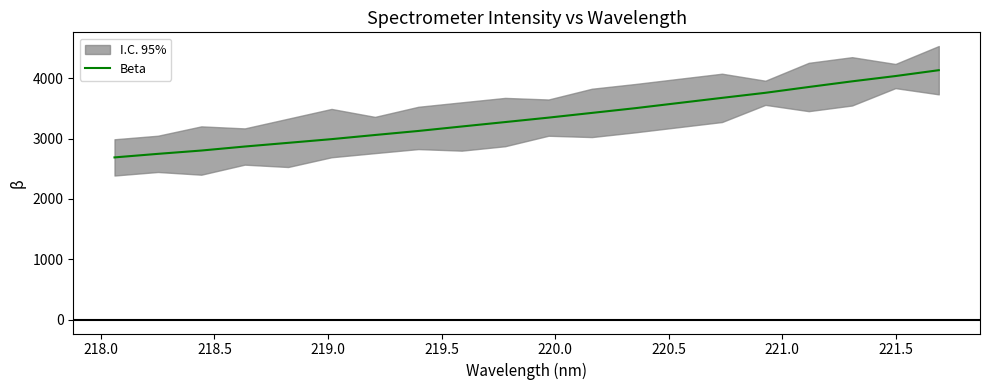

What is the maximum value for Beta?

4130.9